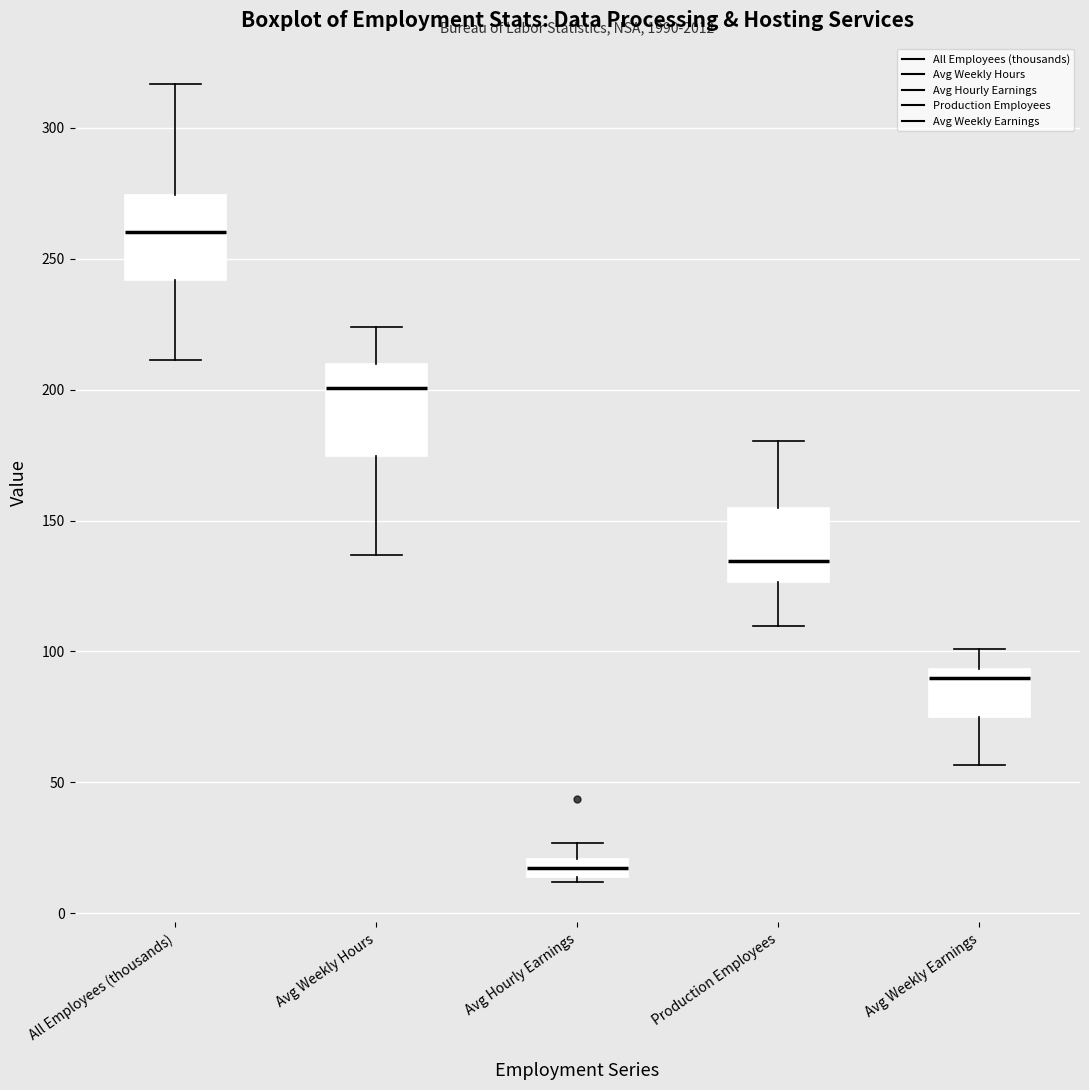

Which box's median line is the highest?

All Employees (thousands)